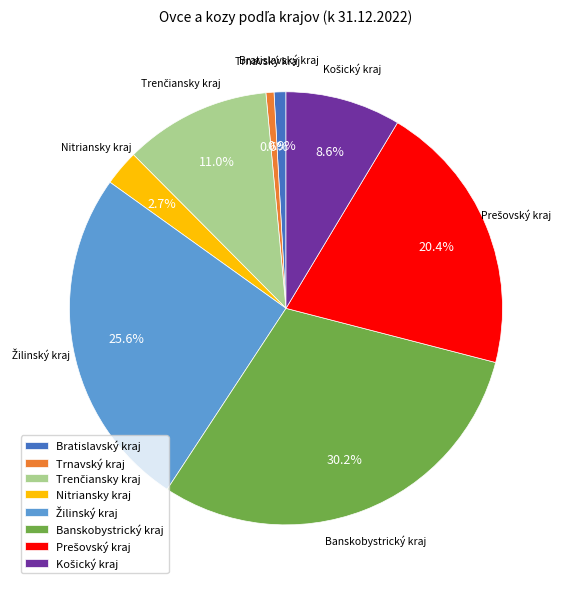

Is there any slice that represents more than half of the pie?

No